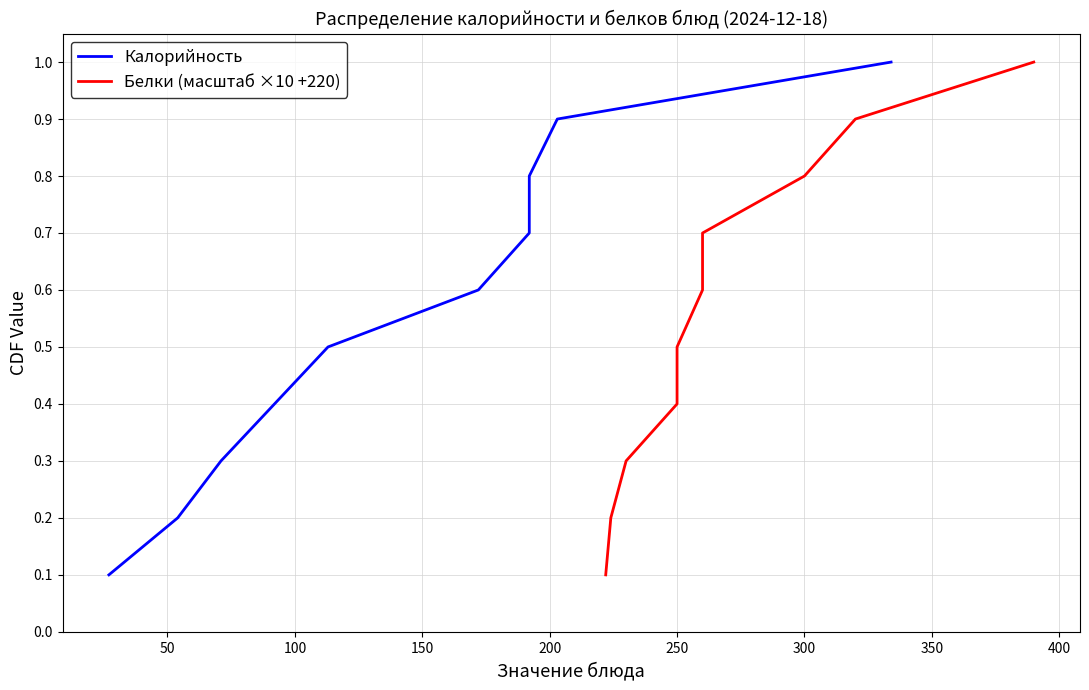

Reading left to right, extract all data points from this chart.

Калорийность: 0.1	0.2	0.3	0.4	0.5	0.6	0.7	0.8	0.9	1.0
Белки (масштаб ×10 +220): 0.1	0.2	0.3	0.4	0.5	0.6	0.7	0.8	0.9	1.0